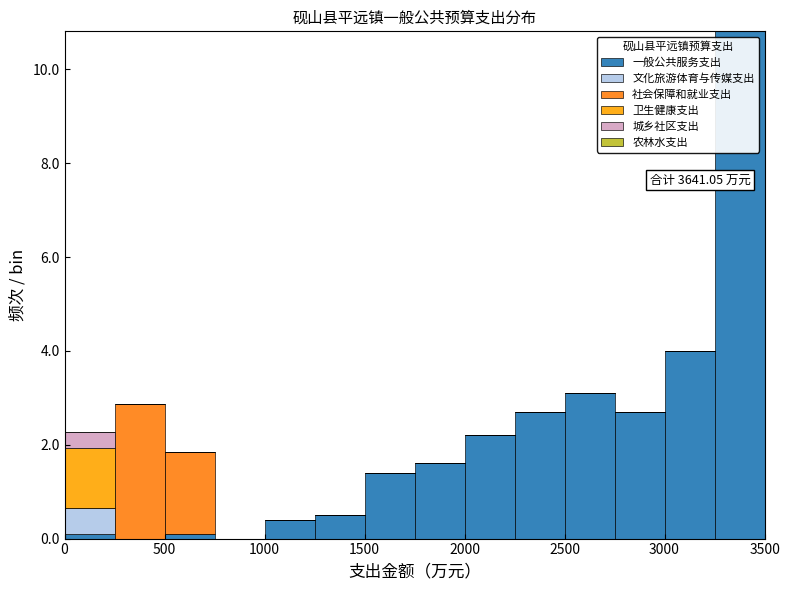

Which range on the x-axis has the tallest stacked bar (by total height)?

3250 to 3500